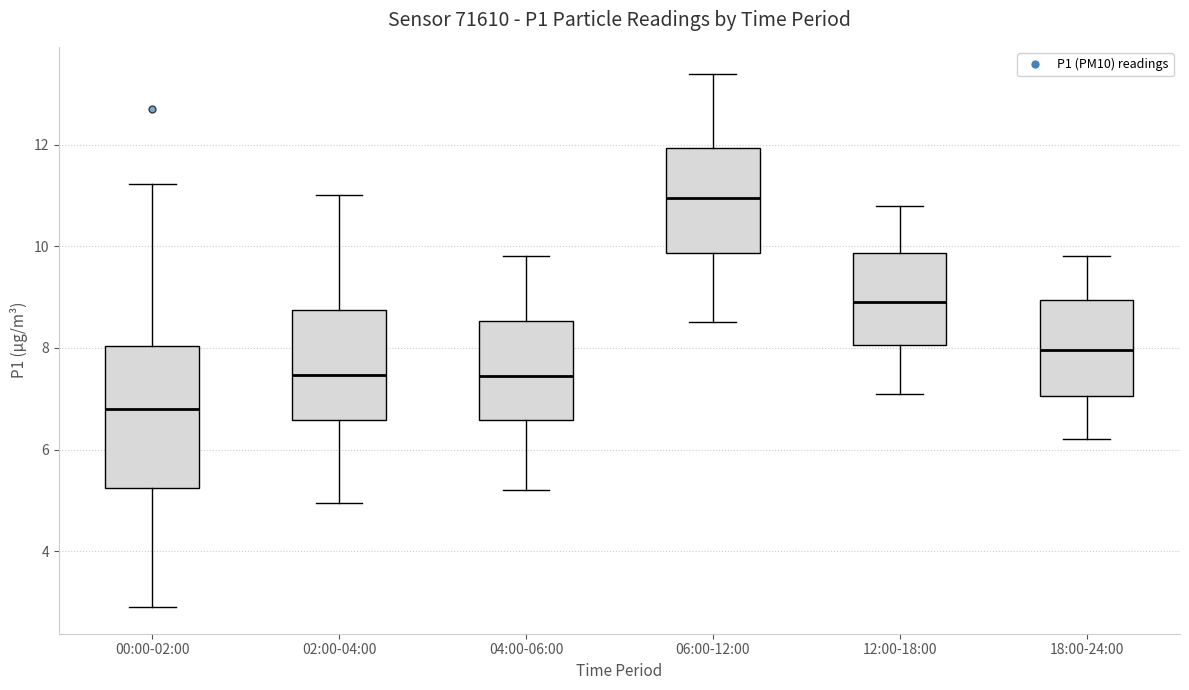

Which box's median line is the lowest?

00:00-02:00